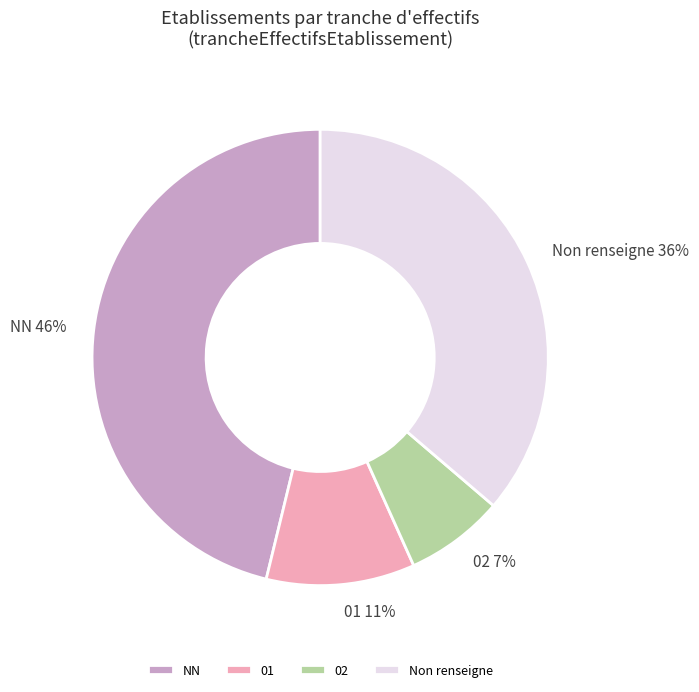

Combined, do 01 and Non renseigne account for over 50%?

No